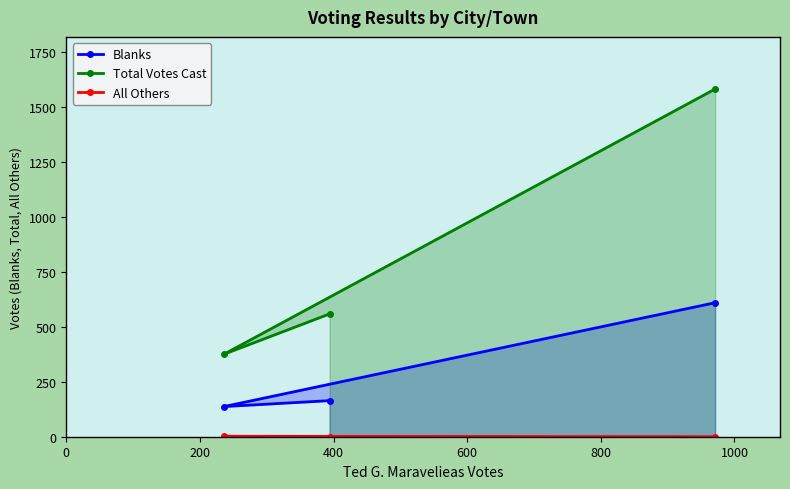

What is the value of the Total Votes Cast point at the 3rd from the left?

1580